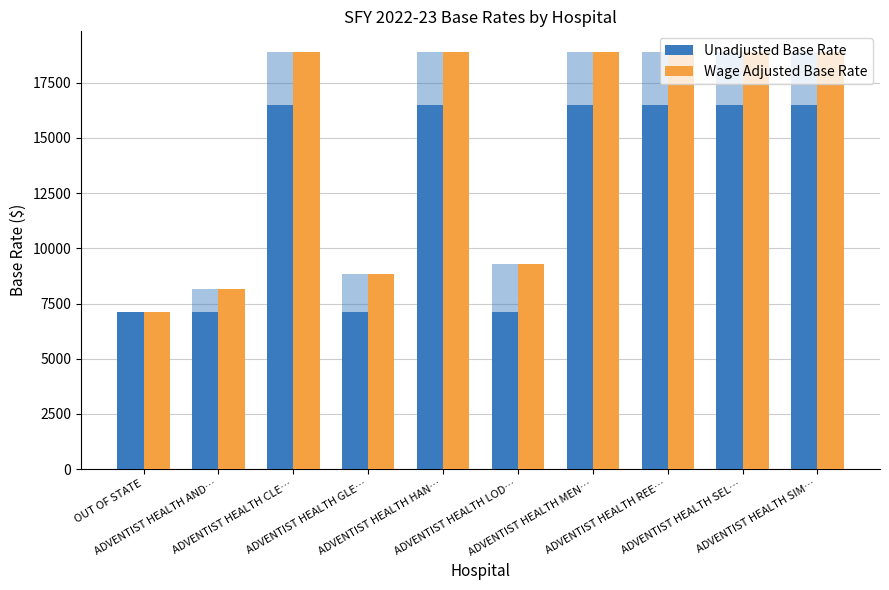

Read the Wage Adjusted Base Rate value at ADVENTIST HEALTH GLE…, to the nearest 100.

8800